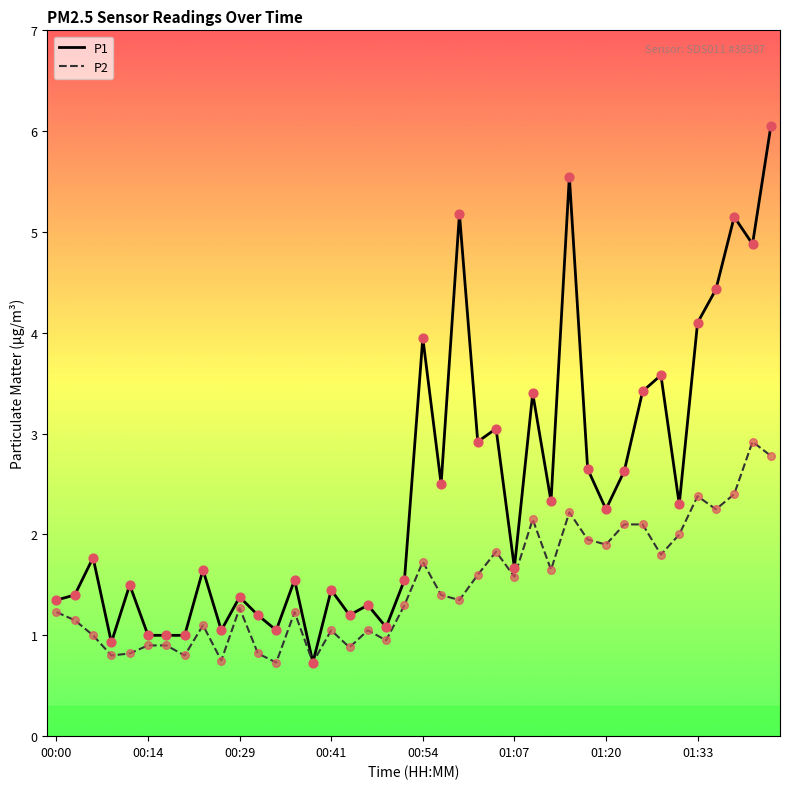

Which series has the widest spread of values?

P1